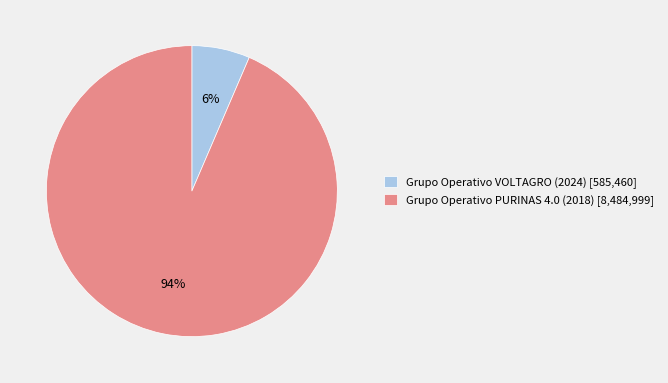

What percentage is the Grupo Operativo VOLTAGRO (2024) slice, to the nearest percent?

6%